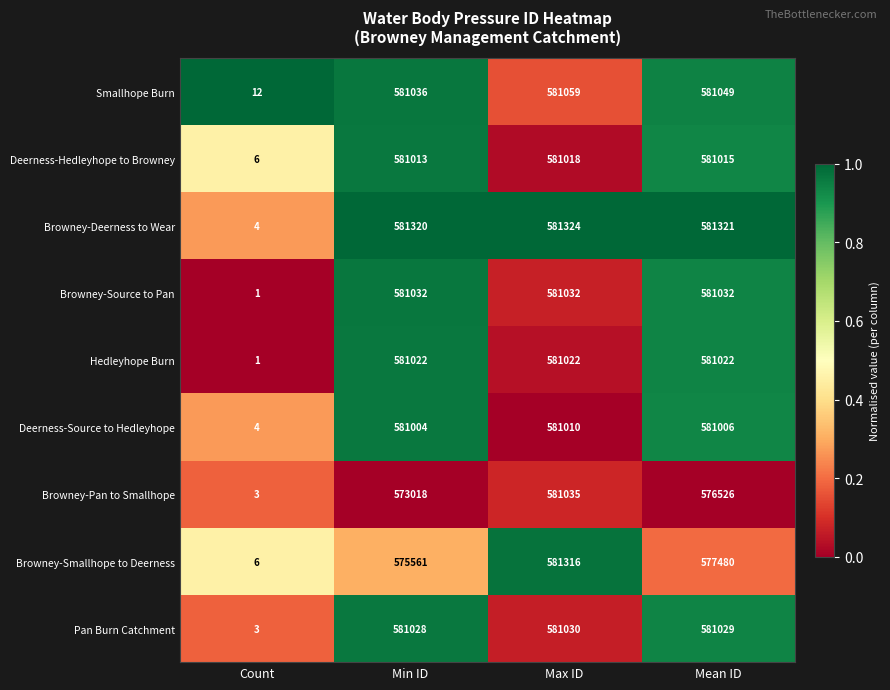

Rank the series at Mean ID from lowest to highest value.

Browney-Pan to Smallhope, Browney-Smallhope to Deerness, Deerness-Source to Hedleyhope, Deerness-Hedleyhope to Browney, Hedleyhope Burn, Pan Burn Catchment, Browney-Source to Pan, Smallhope Burn, Browney-Deerness to Wear